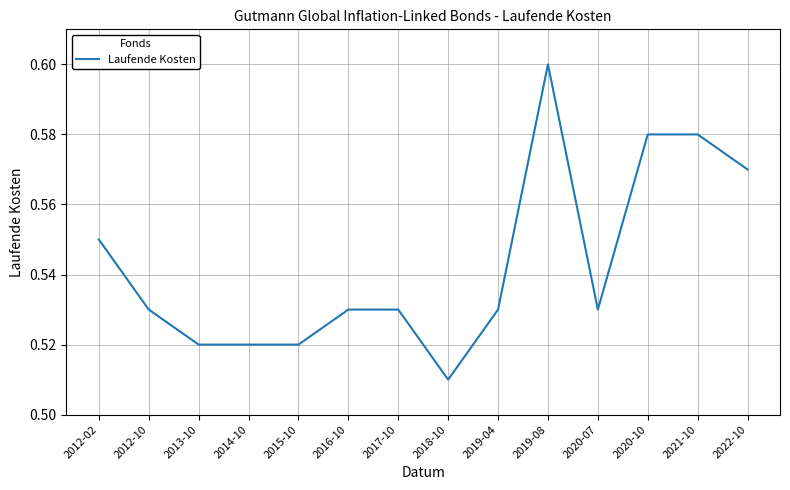

What is the difference between the second highest and second lowest values?

0.1